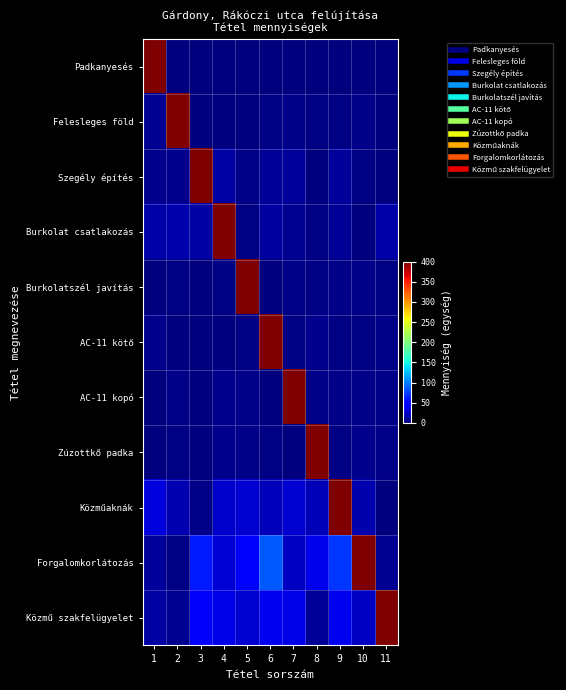

At 5, list the series in order from largest to smallest.

Burkolatszél javítás, Forgalomkorlátozás, Közműaknák, Közmű szakfelügyelet, Zúzottkő padka, AC-11 kopó, Szegély építés, AC-11 kötő, Burkolat csatlakozás, Felesleges föld, Padkanyesés